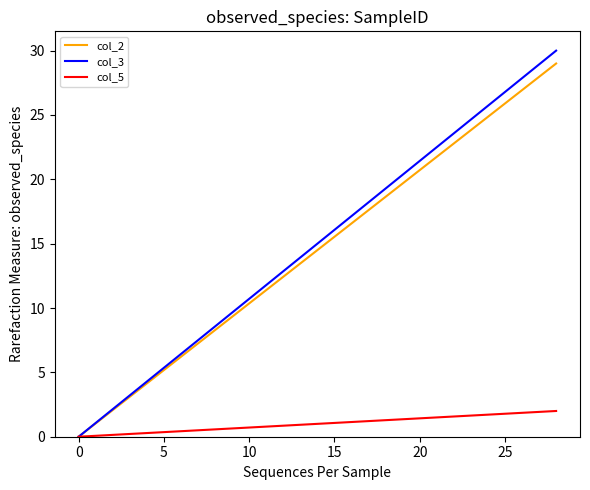

True or false: col_5 and col_3 cross at least once.

False